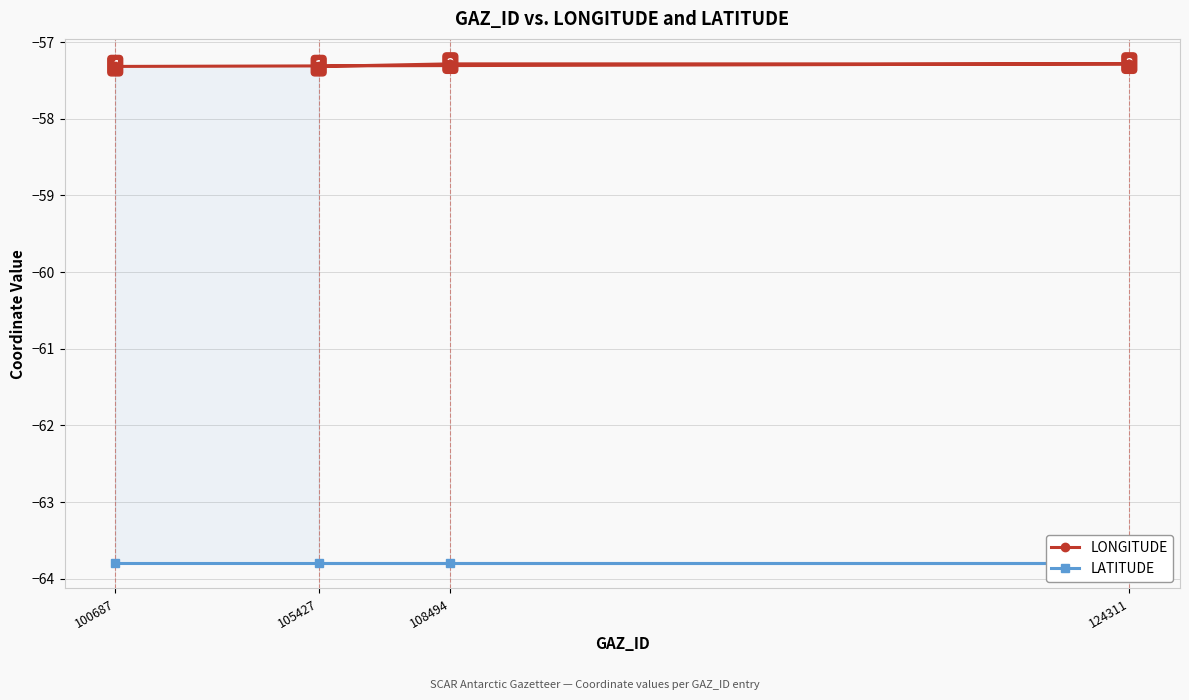

What is the sum of the LONGITUDE values at 124311 and 105427?

-114.6